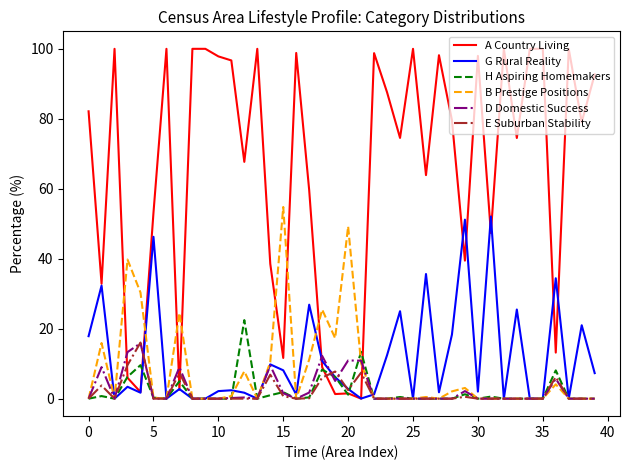

Which series ends up on top after the final intersection of D Domestic Success and G Rural Reality?

G Rural Reality